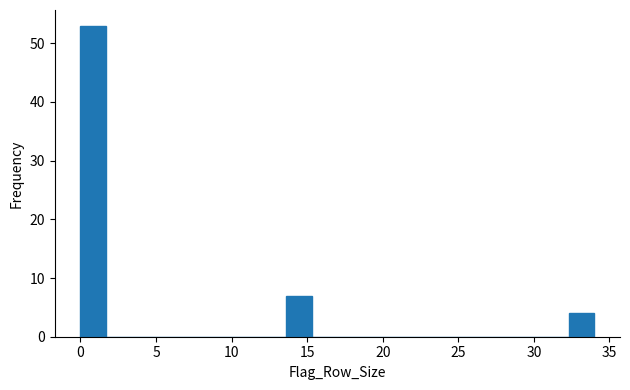

Read against the x-axis, roughly where is the centre of the tallest bar?

1.0